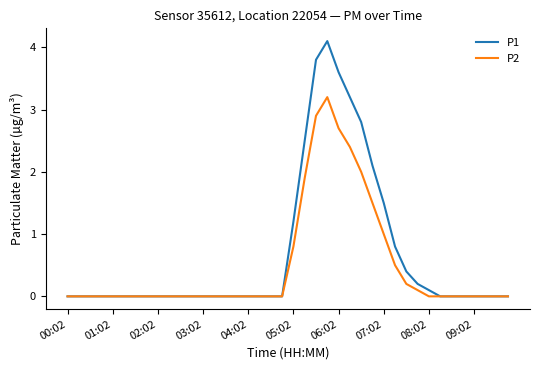

Which series has the widest spread of values?

P1